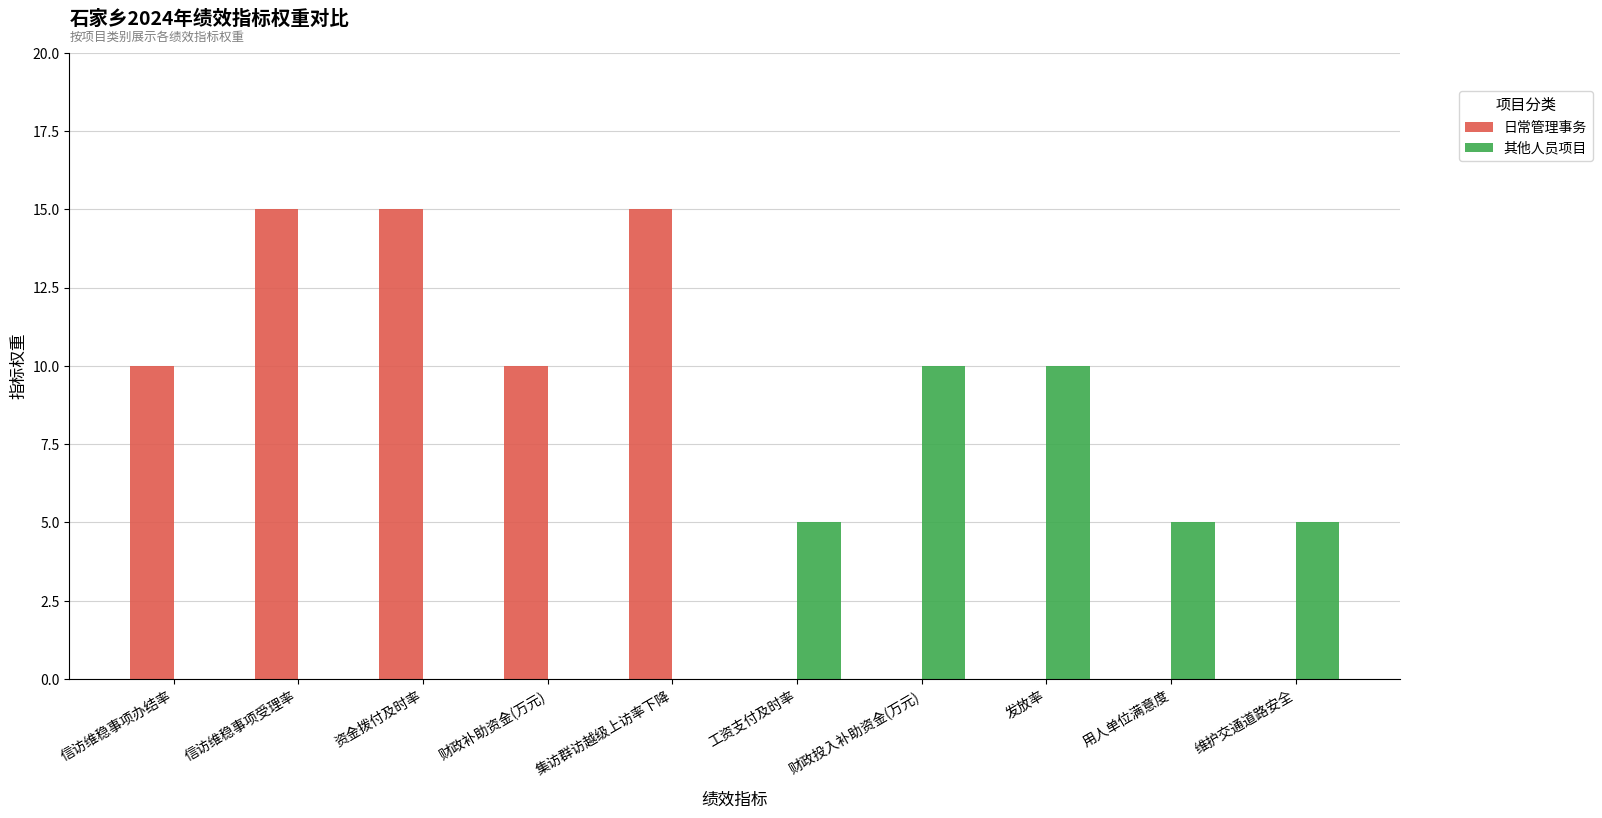

The 其他人员项目 series shows 5 at 用人单位满意度. True or false?

True